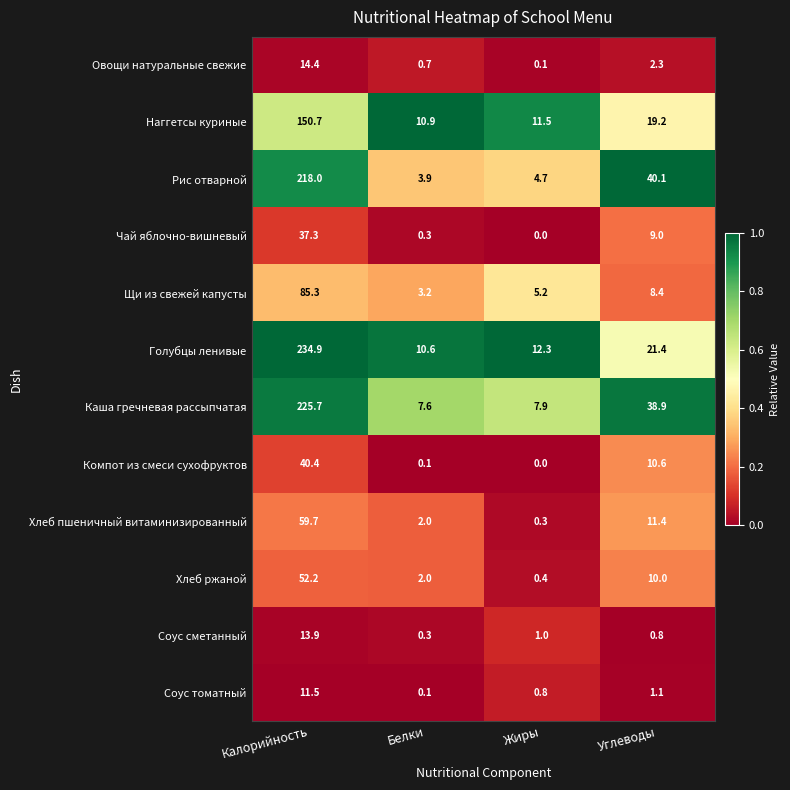

What is the maximum value shown in the chart?

234.9